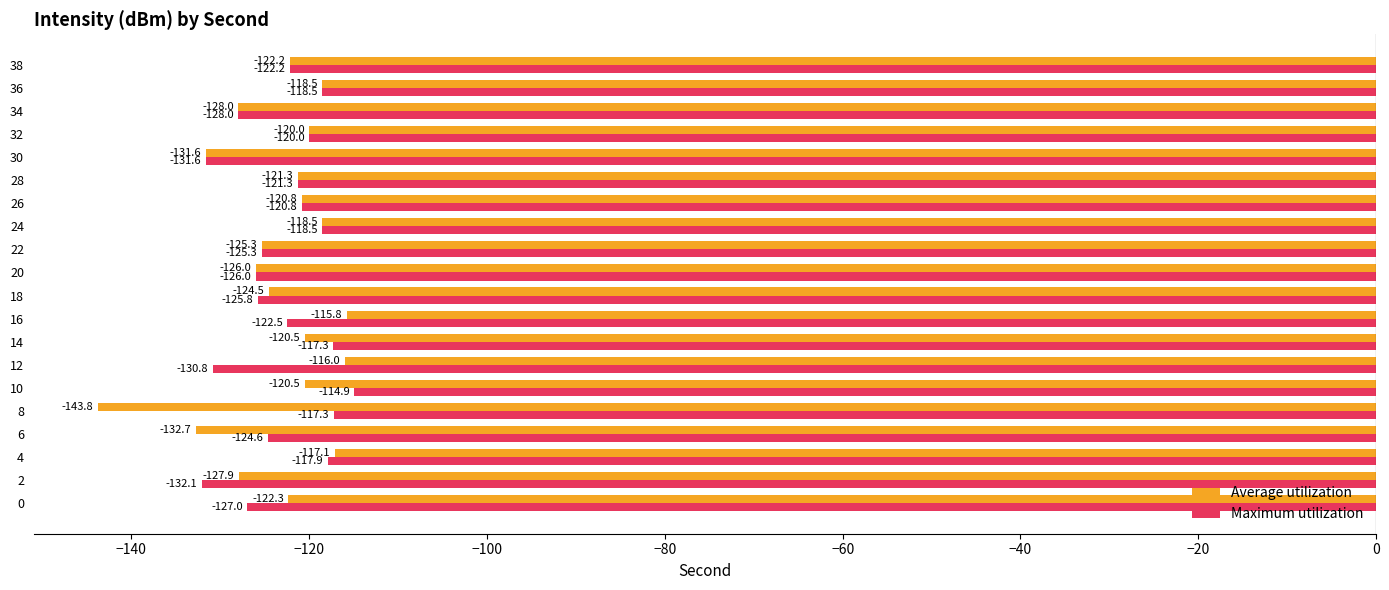

What is the difference between the Average utilization values at 26 and 28?

0.5